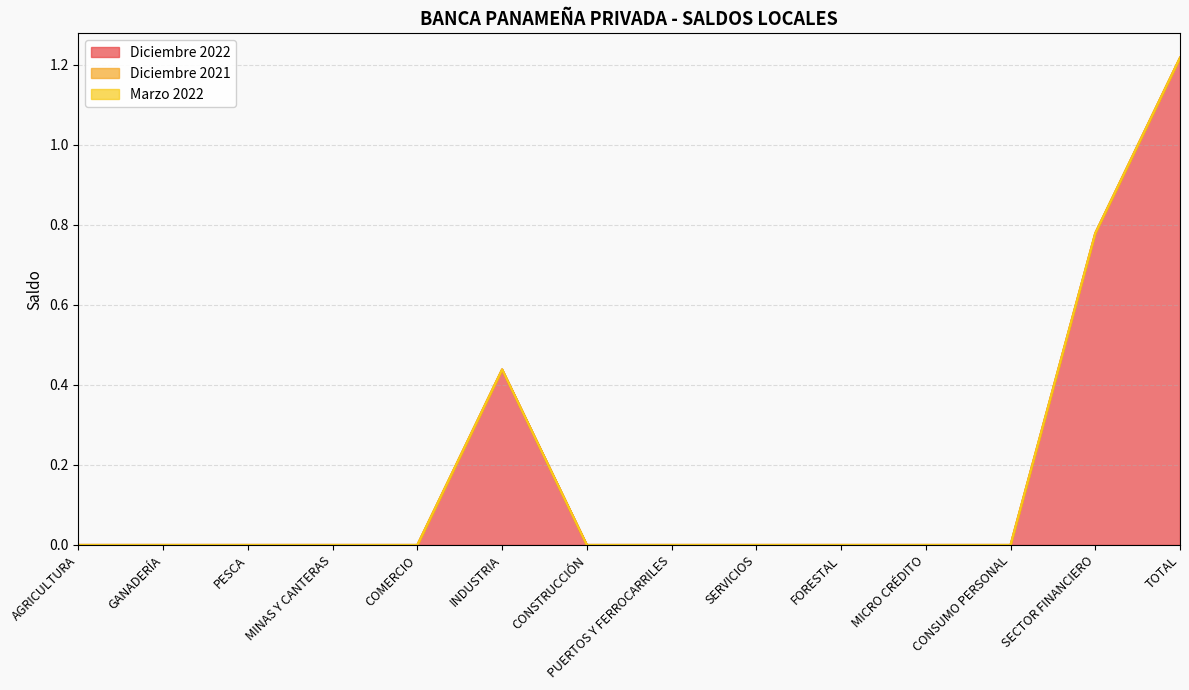

True or false: Marzo 2022 and Diciembre 2022 cross at least once.

False